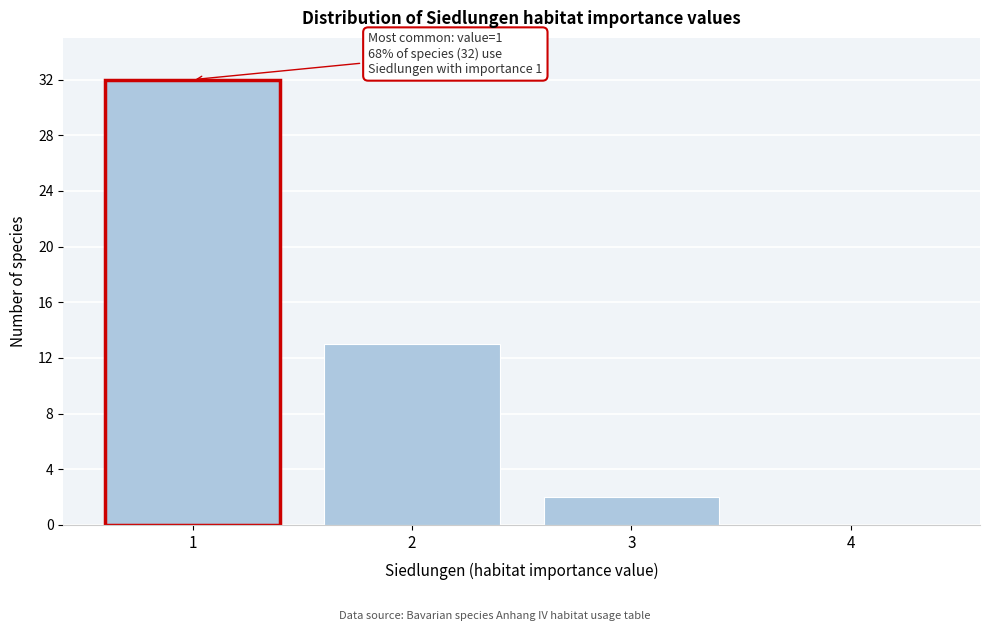

Reading right to left, extract all data points from this chart.

4=0	3=2	2=13	1=32